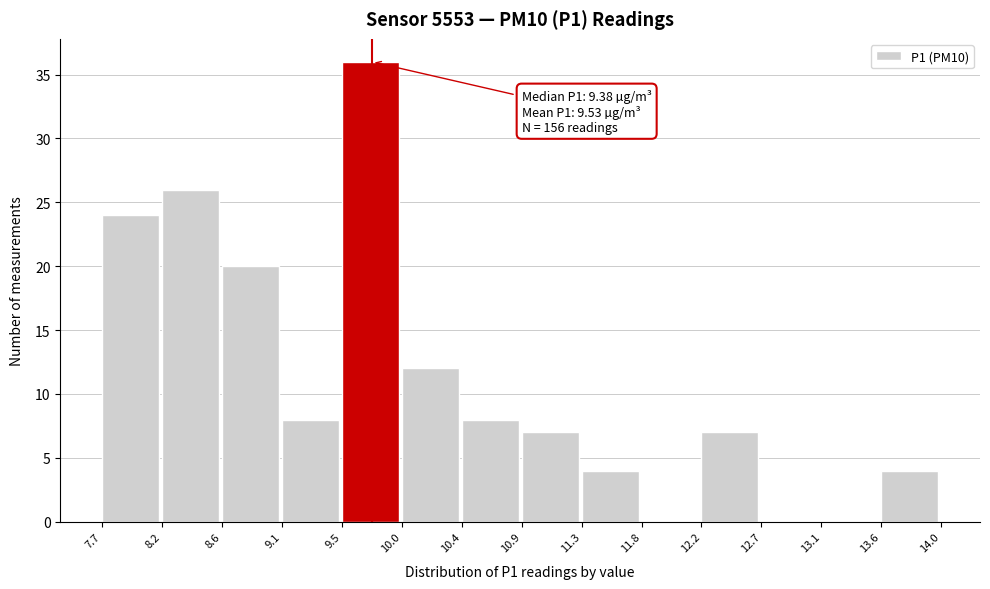

Over which range of the x-axis is the bar tallest?

9.5 to 10.0